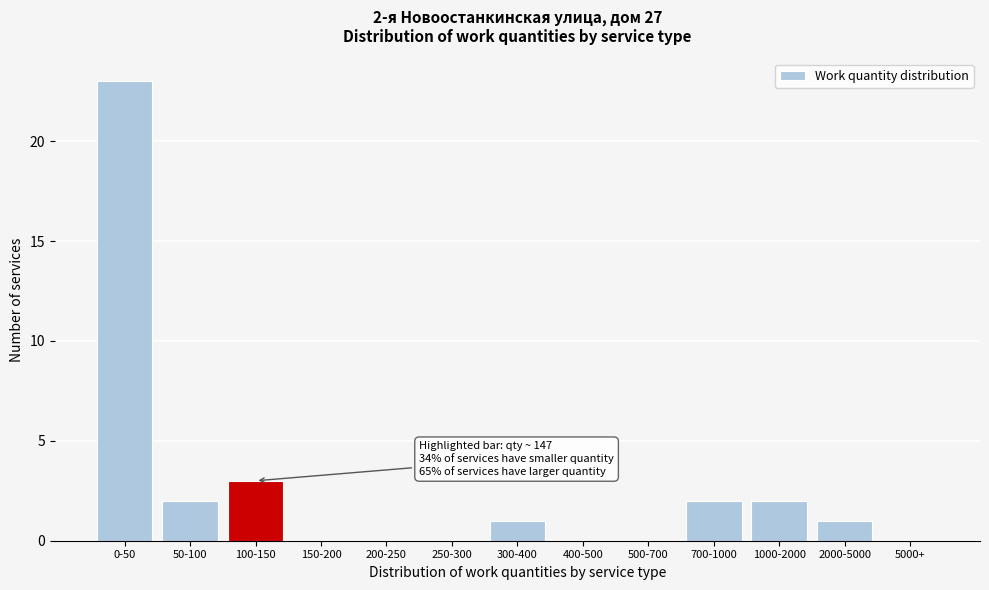

Reading right to left, transcribe all the data shown in this chart.

5000+=0	2000-5000=1	1000-2000=2	700-1000=2	500-700=0	400-500=0	300-400=1	250-300=0	200-250=0	150-200=0	100-150=3	50-100=2	0-50=23